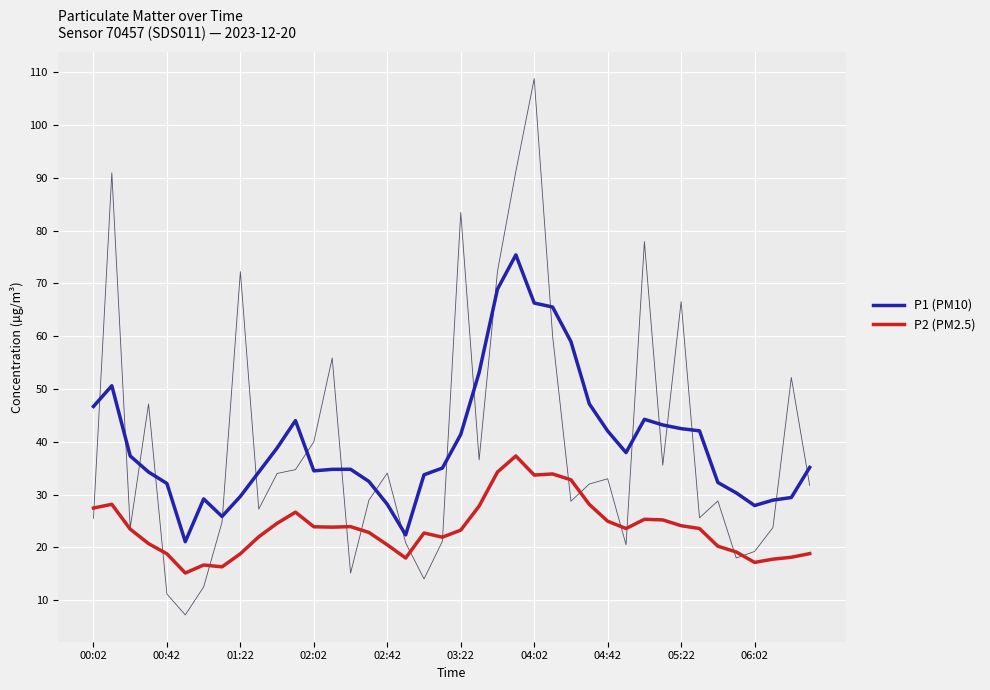

What is the total value across all series at 14?

58.7